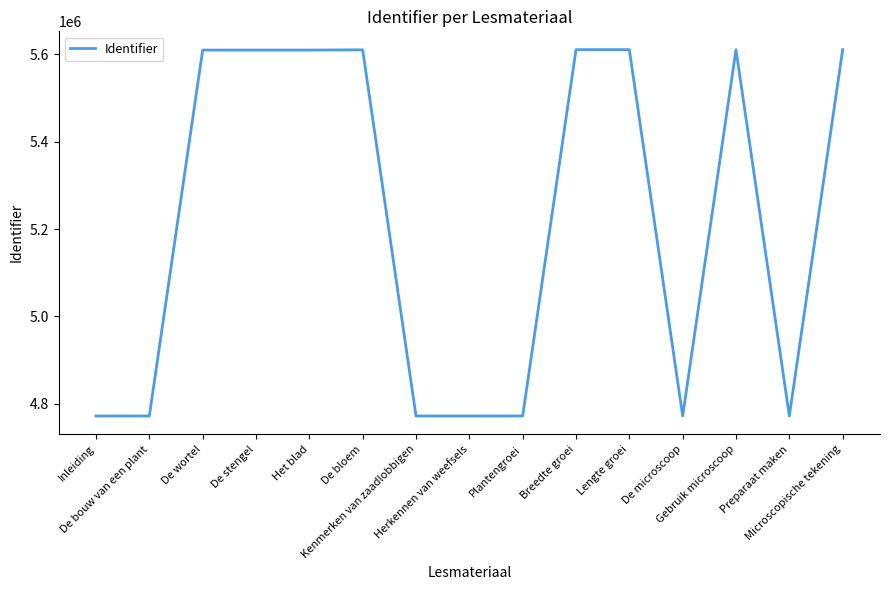

The chart shows a value of 3458884 at De wortel. True or false?

False